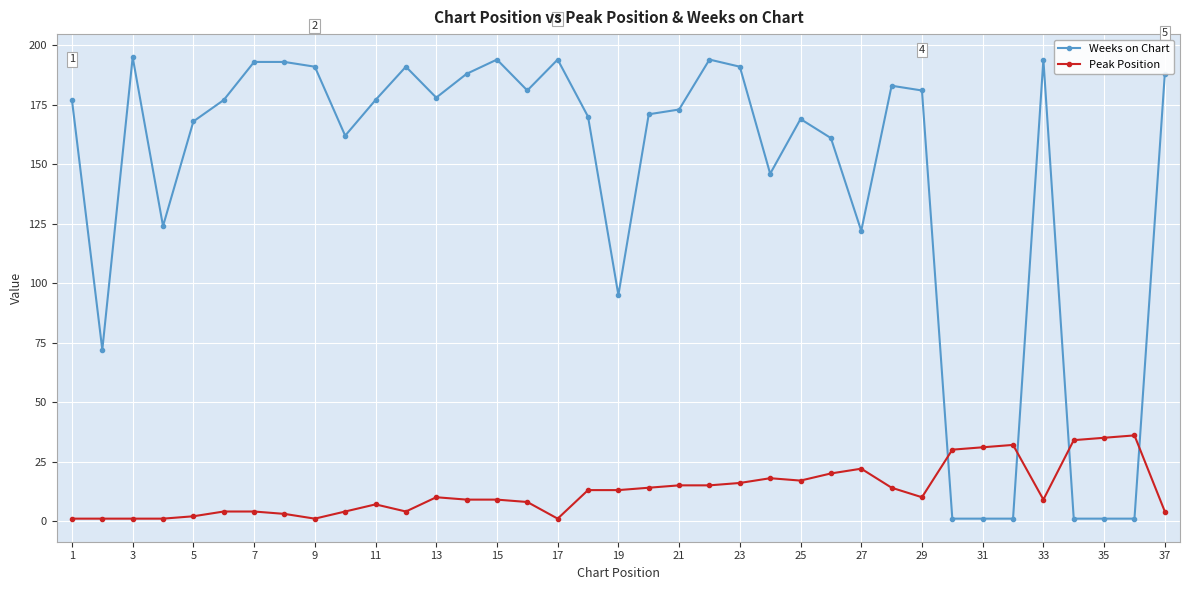

What is the maximum value shown in the chart?

195